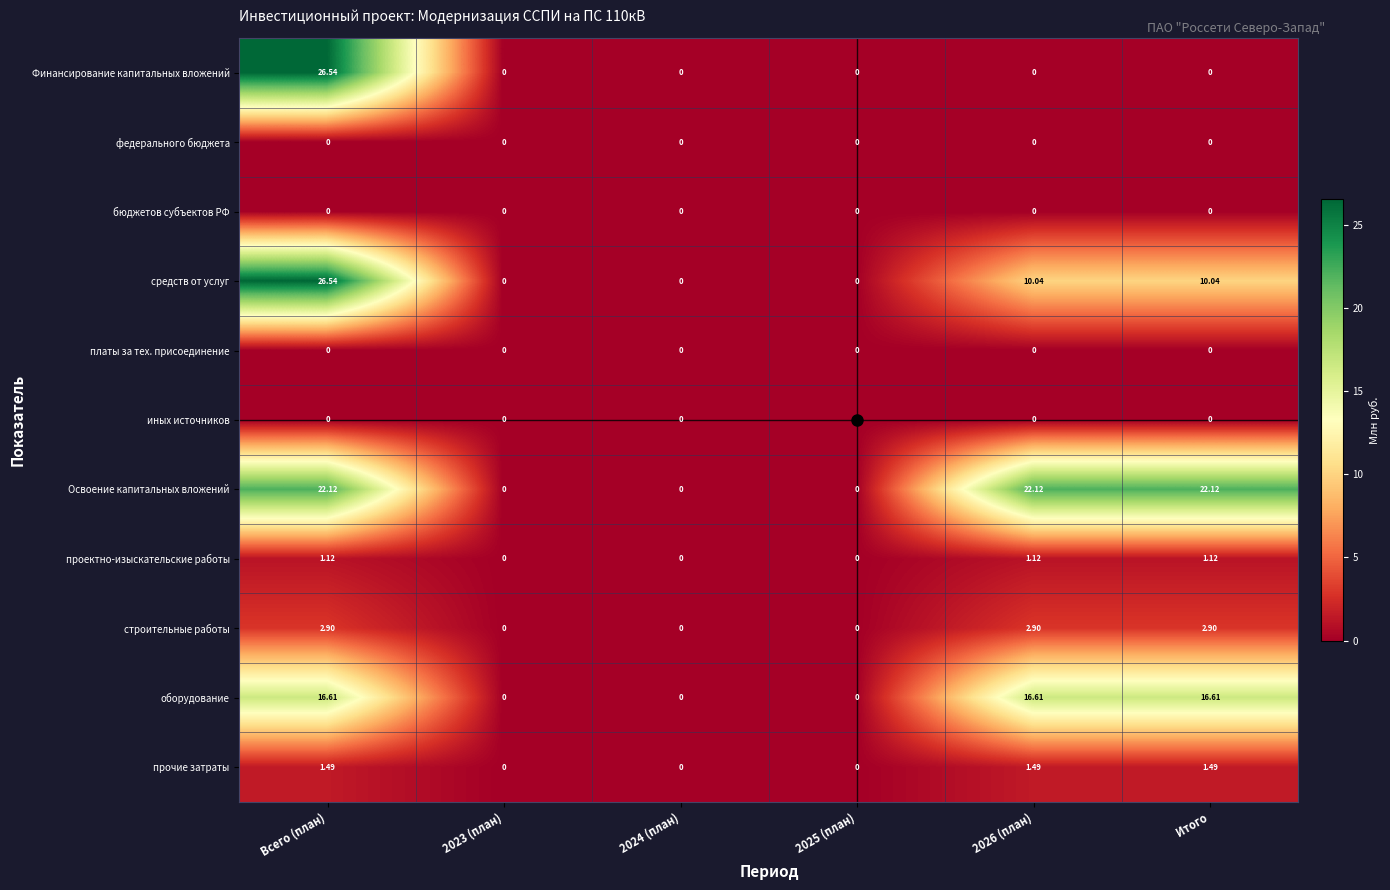

At which label does прочие затраты first exceed 1?

Всего (план)